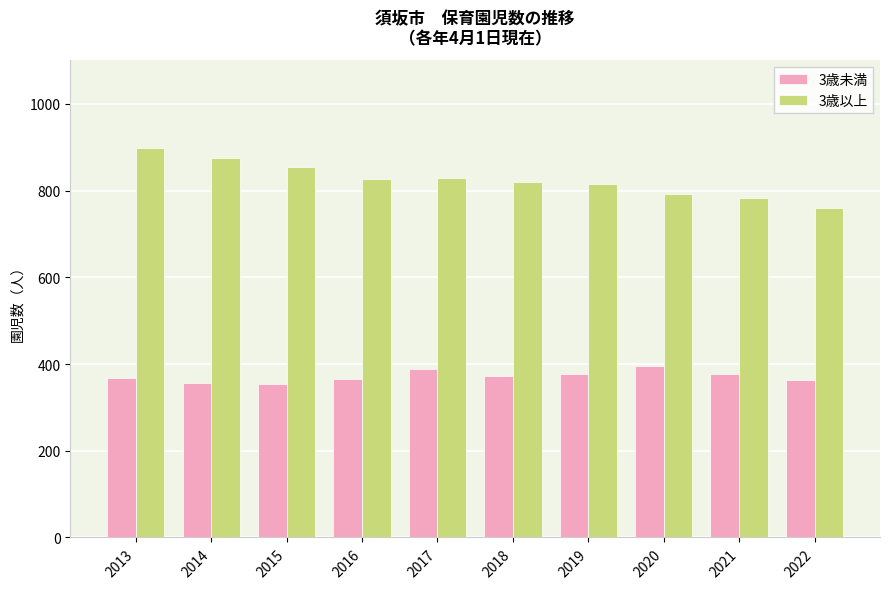

Rank the series at 2020 from lowest to highest value.

3歳未満, 3歳以上